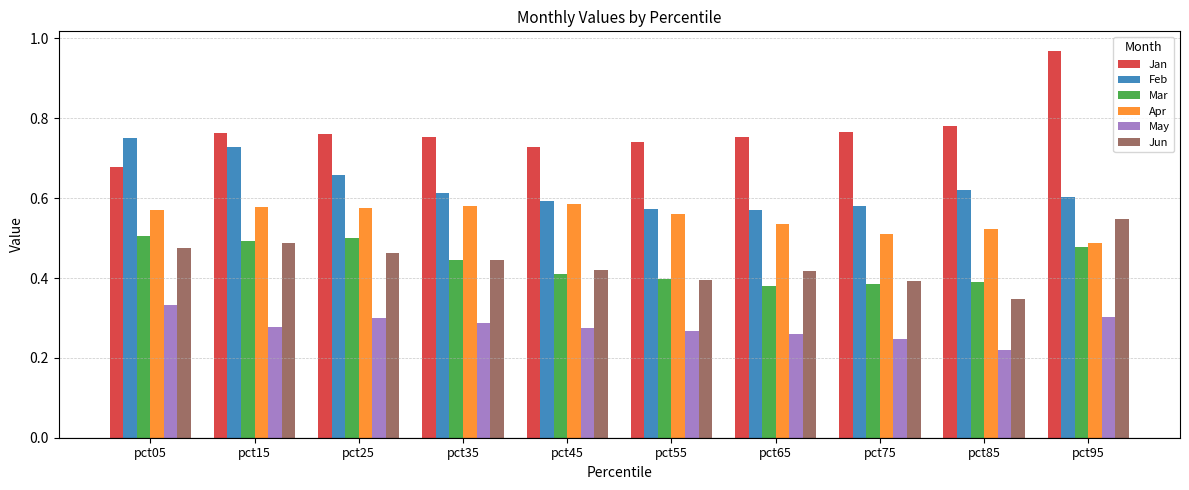

Which category has the lowest value across all series?

pct85